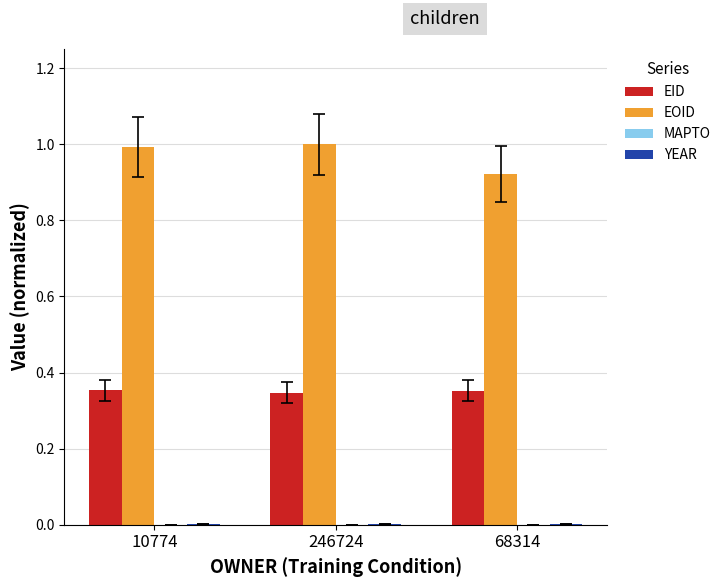

What is the greatest value displayed?

1.0